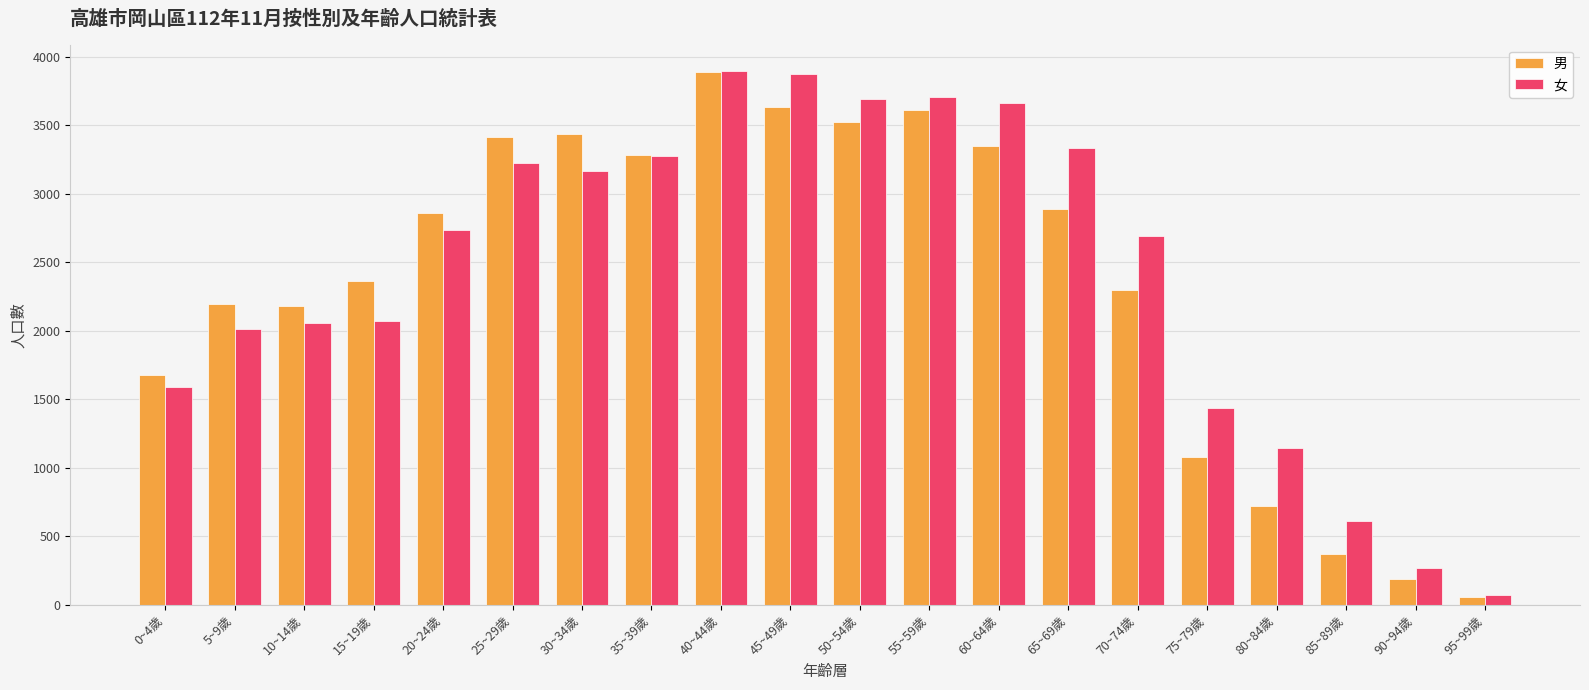

Rank the series at 70~74歲 from lowest to highest value.

男, 女